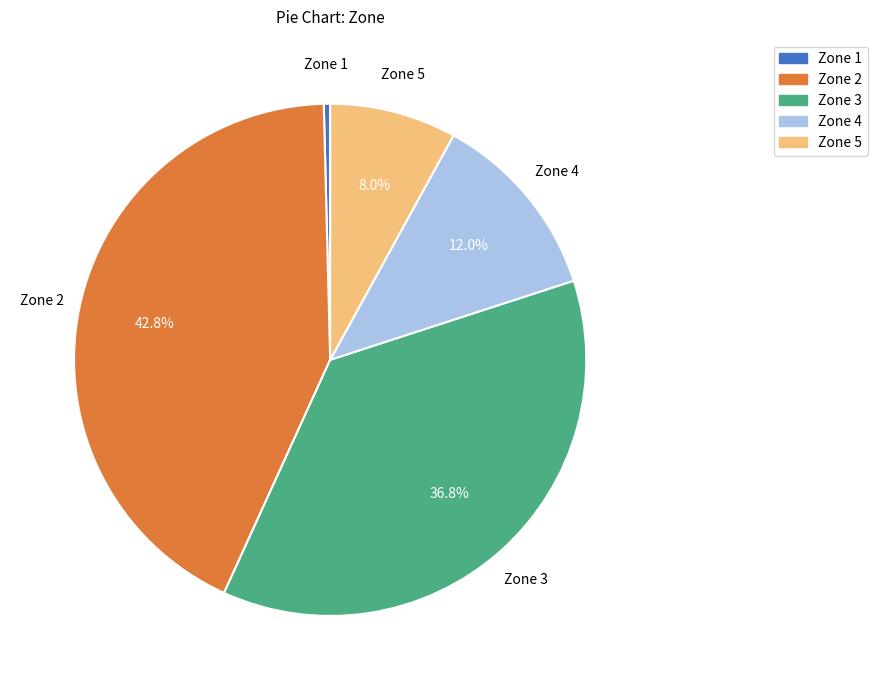

What percentage is the Zone 5 slice, to the nearest percent?

8%